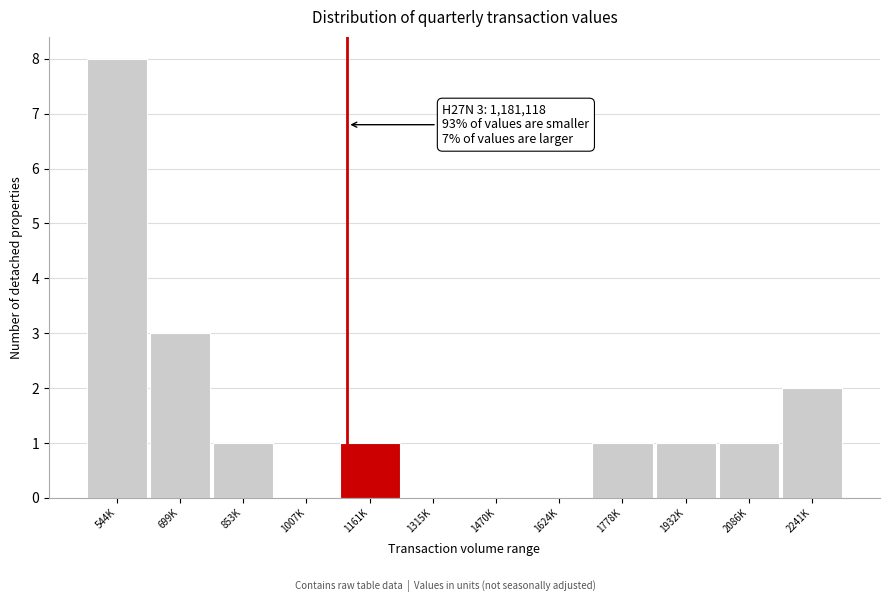

Reading left to right, what are all the values shown in this chart?

544K=8	699K=3	853K=1	1007K=0	1161K=1	1315K=0	1470K=0	1624K=0	1778K=1	1932K=1	2086K=1	2241K=2